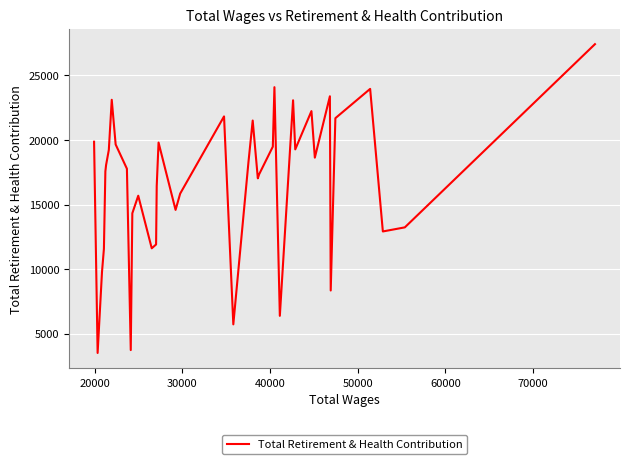

What is the difference between the maximum and minimum values?

23894